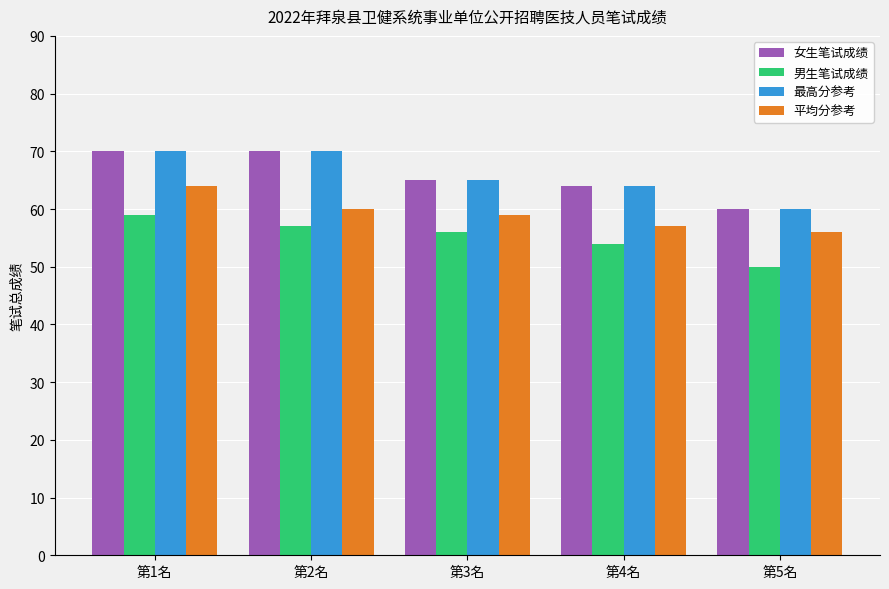

What is the label of the 1st bar from the right?

第5名